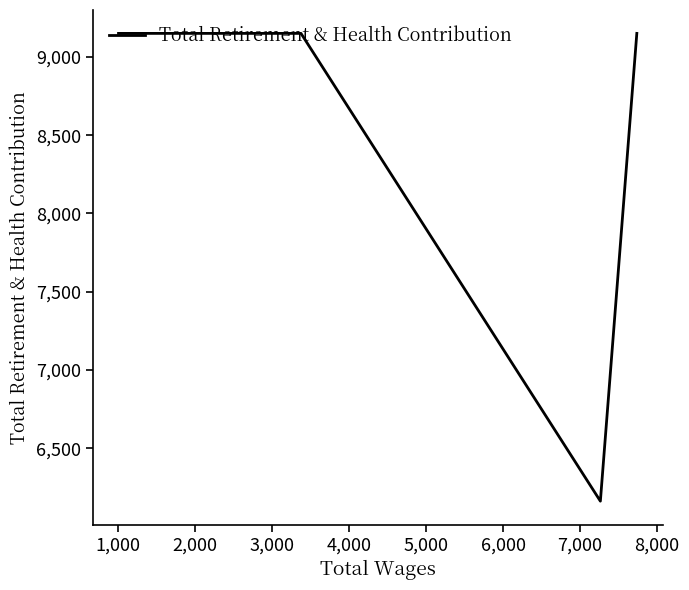

What is the average value?

8553